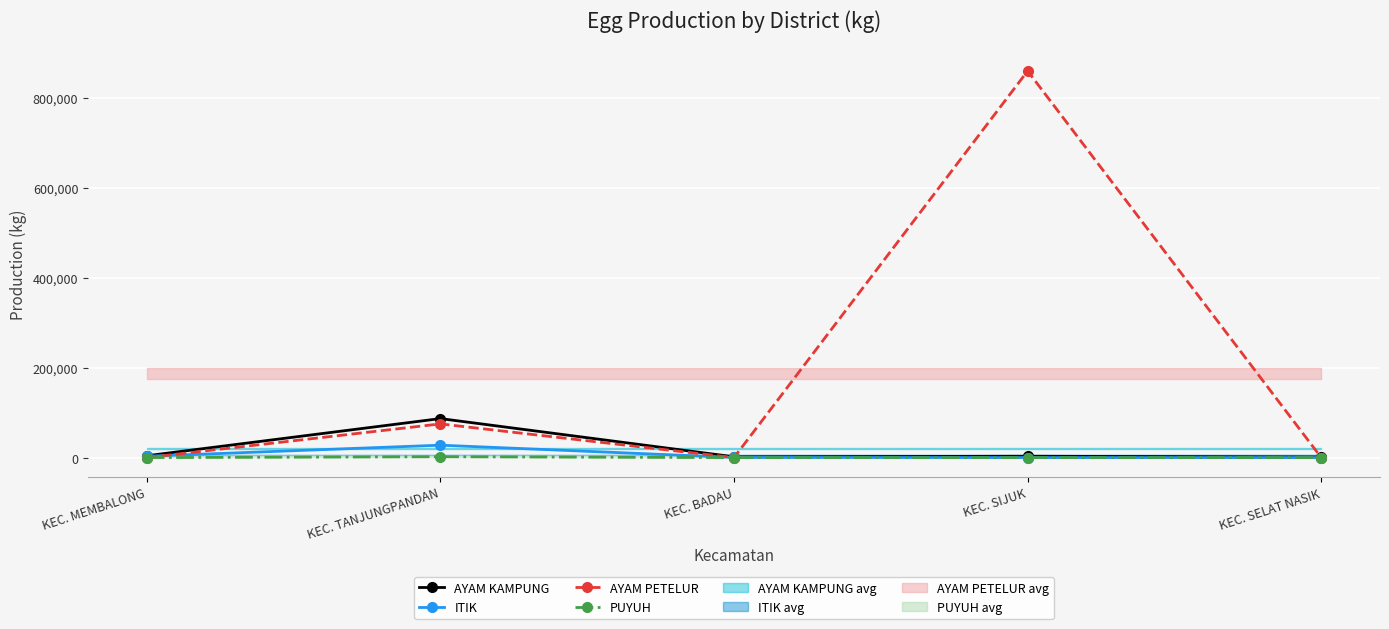

Is it true that ITIK equals 41278 at KEC. TANJUNGPANDAN?

False